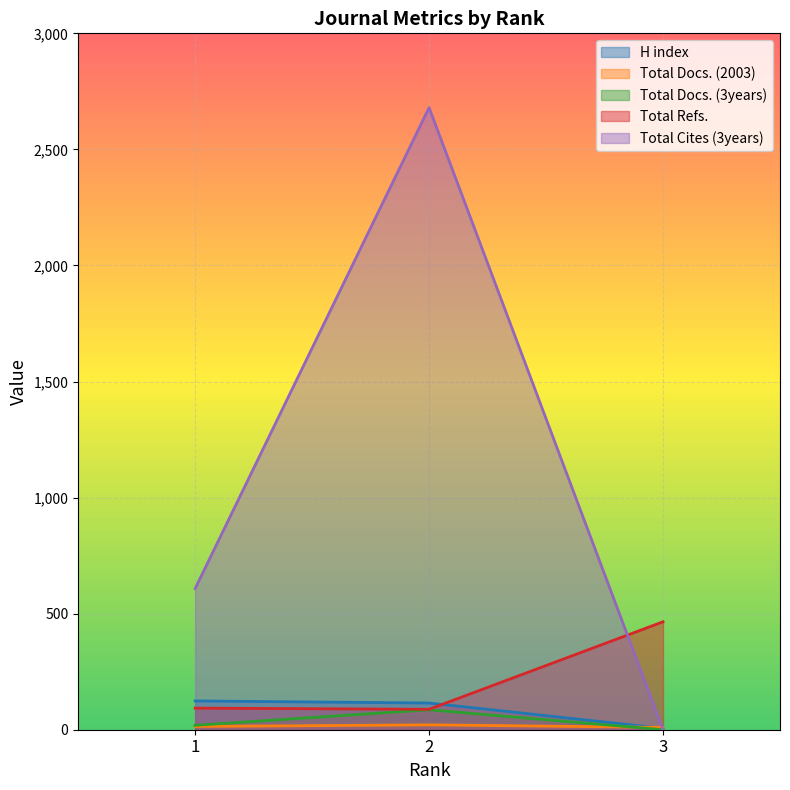

What is the value of the Total Docs. (2003) point at the 3rd from the left?

10